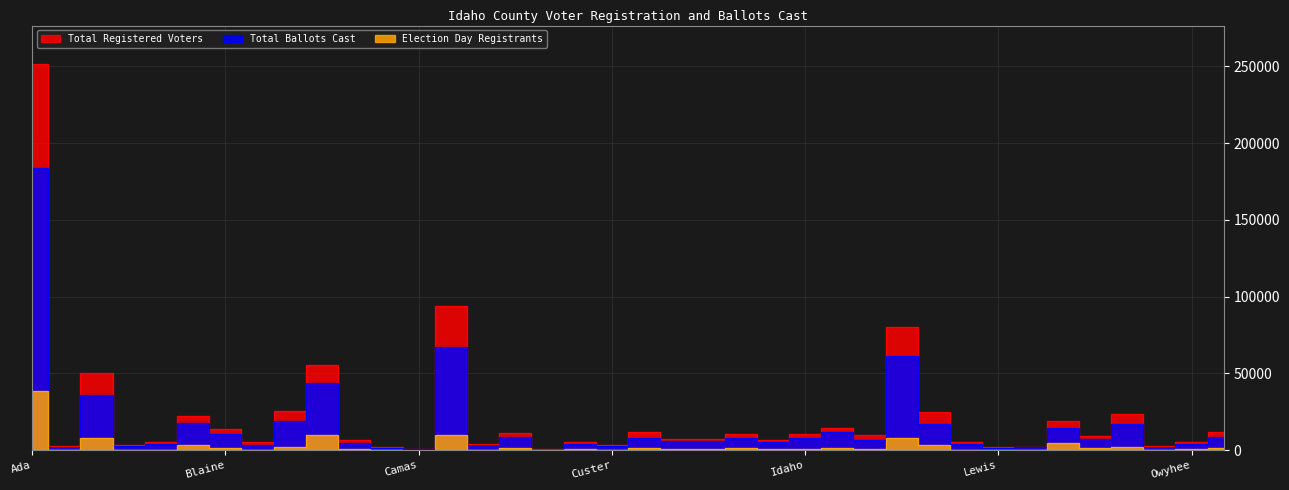

Is it true that Total Ballots Cast equals 834 at Lincoln?

False